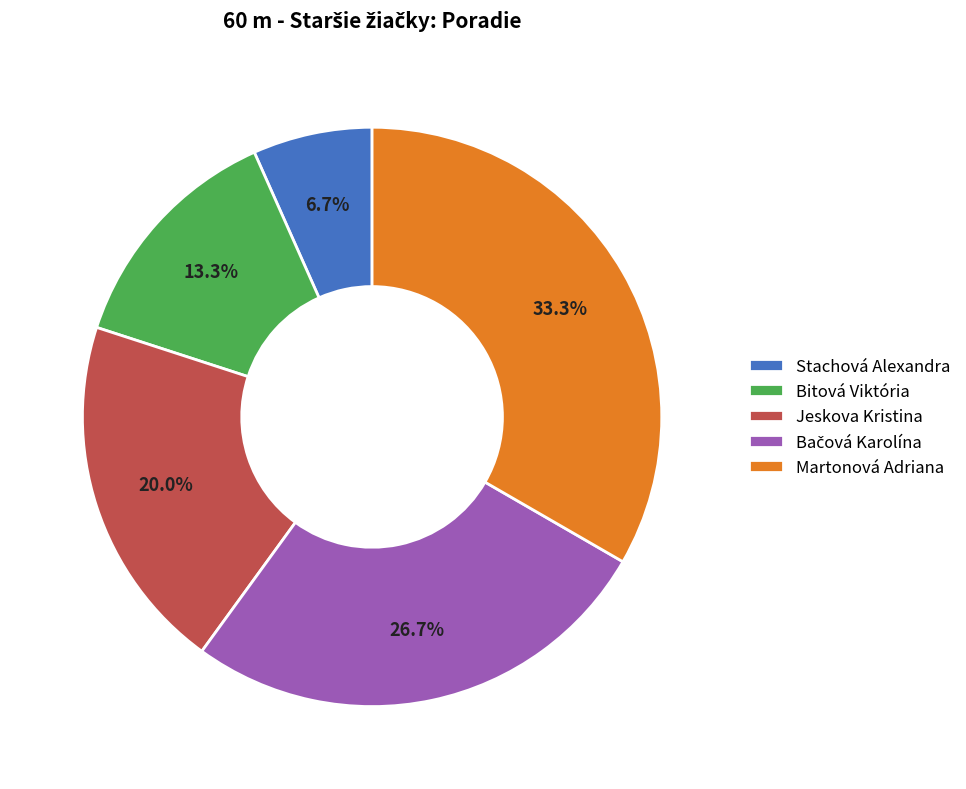

Is there a majority slice in this chart?

No